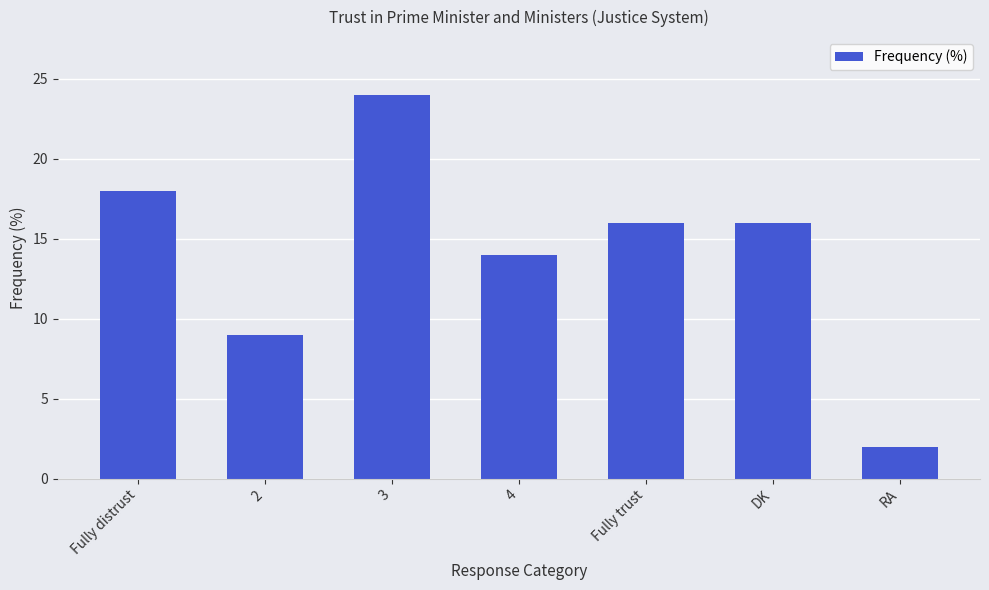

What is the average value?

14